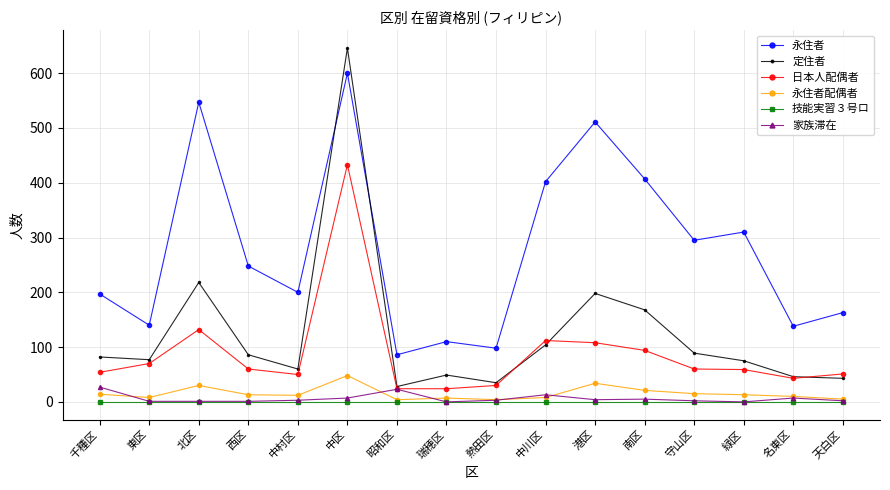

How many interior local peaks does the 永住者 series have?

5